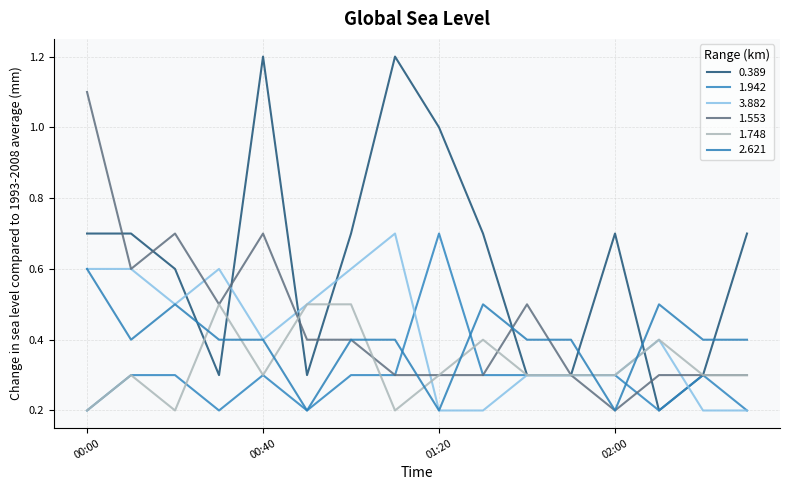

How many 3.882 values are between 0 and 1?

16